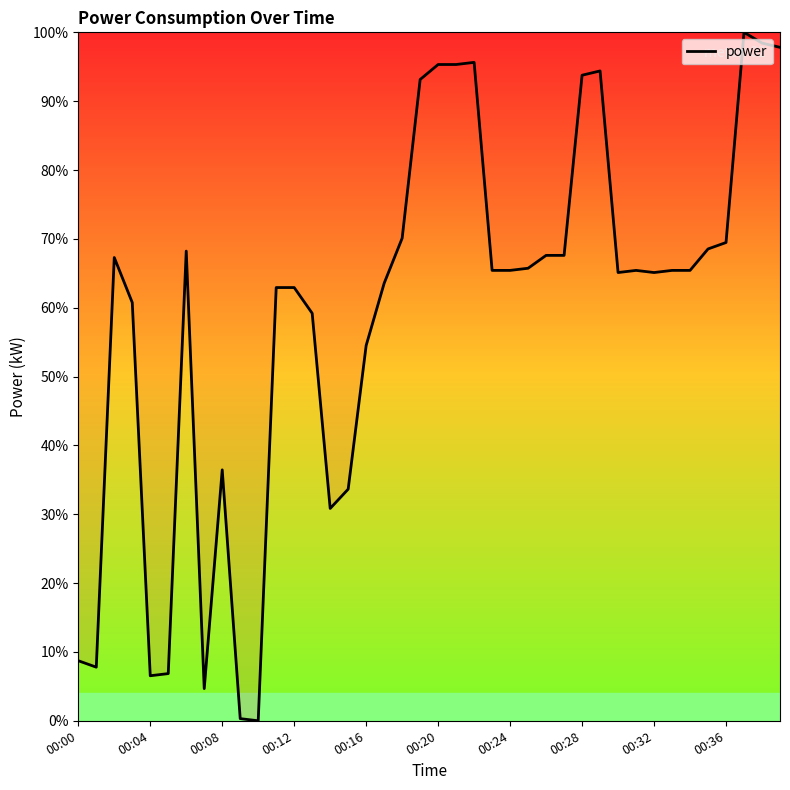

What is the greatest value displayed?

100.0